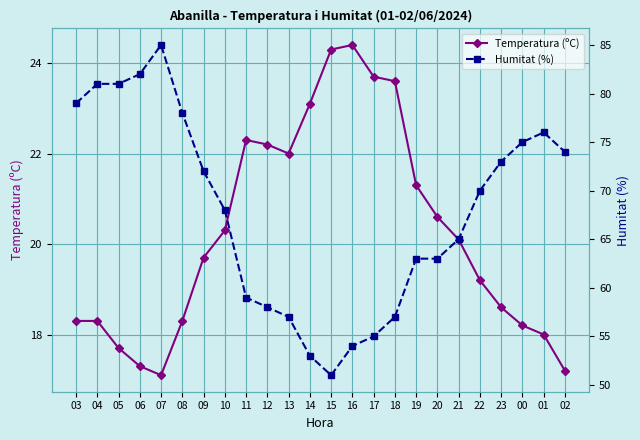

In Temperatura (ºC), how many points are higher than both neighbors (excluding endpoints)?

2